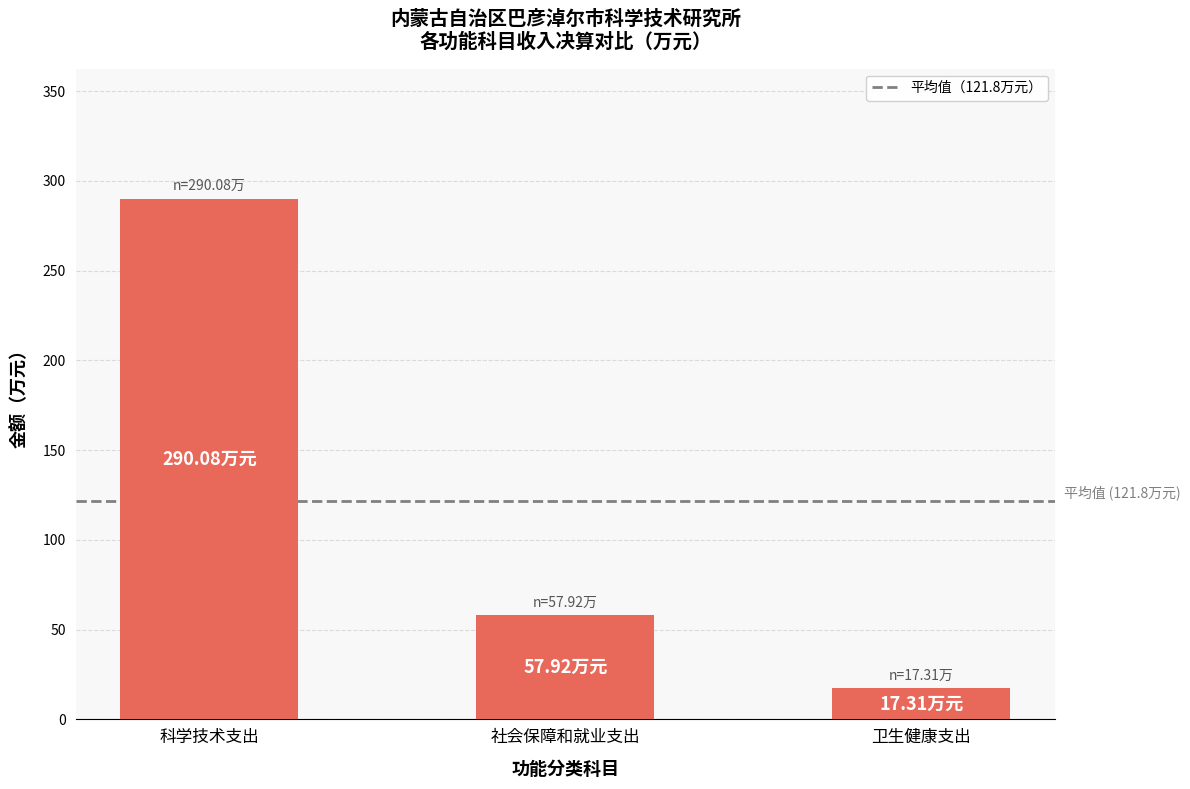

What is the smallest value displayed?

17.3